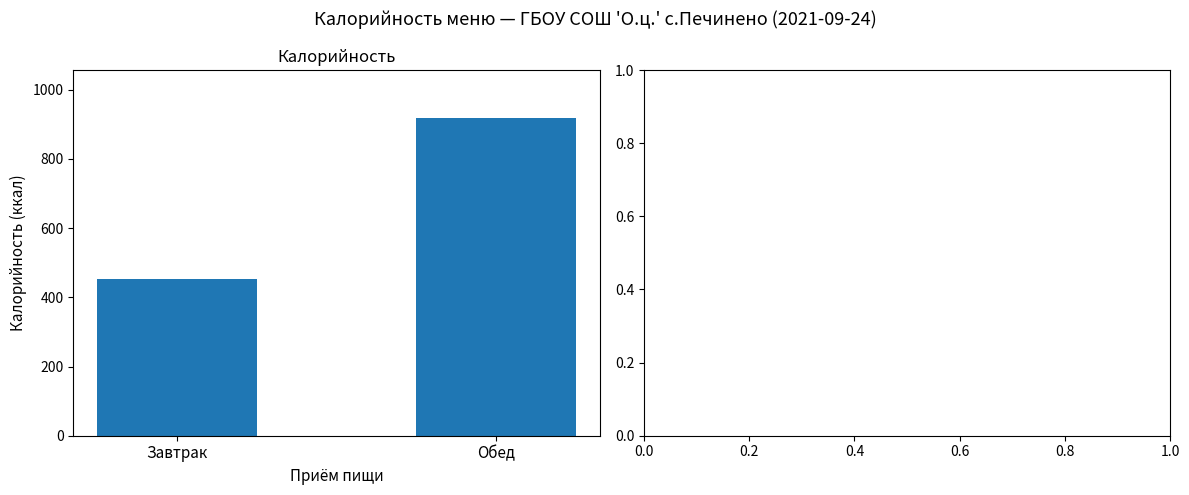

How many bars are there in total?

2